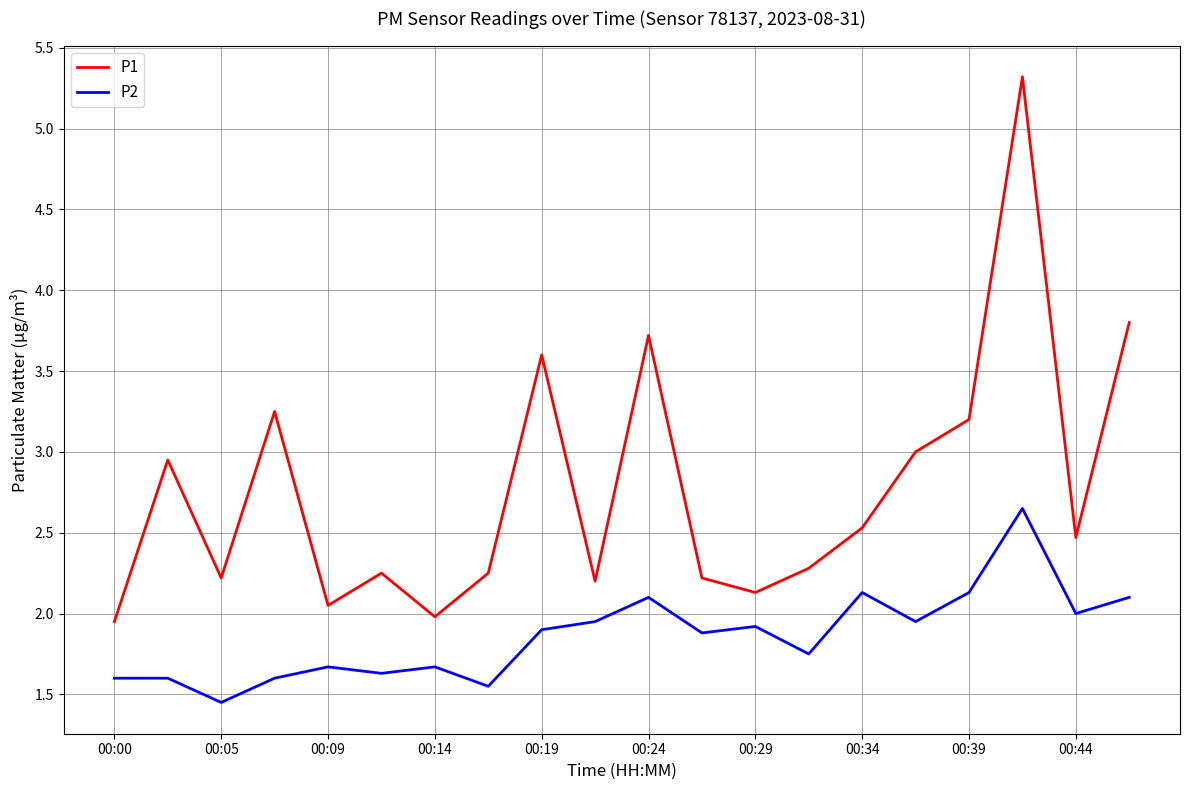

Which series has the largest total across all categories?

P1